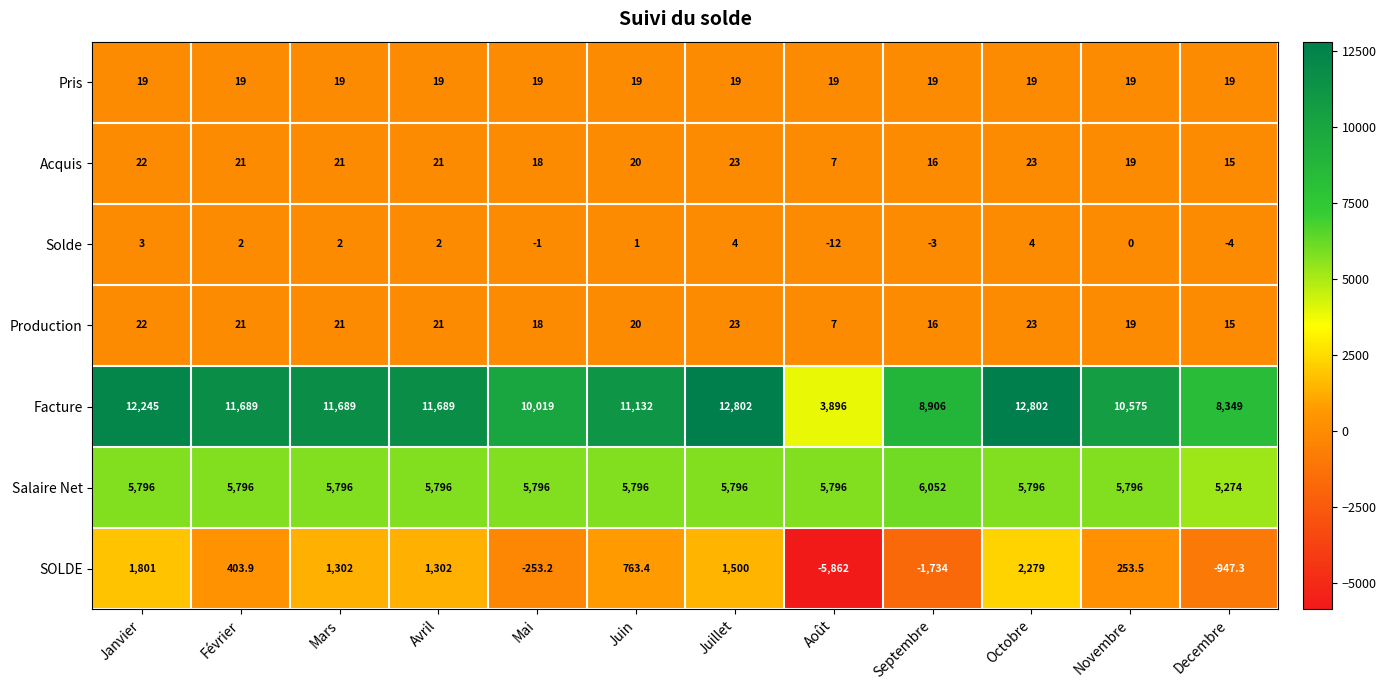

The Pris series shows 26.4 at Juillet. True or false?

False